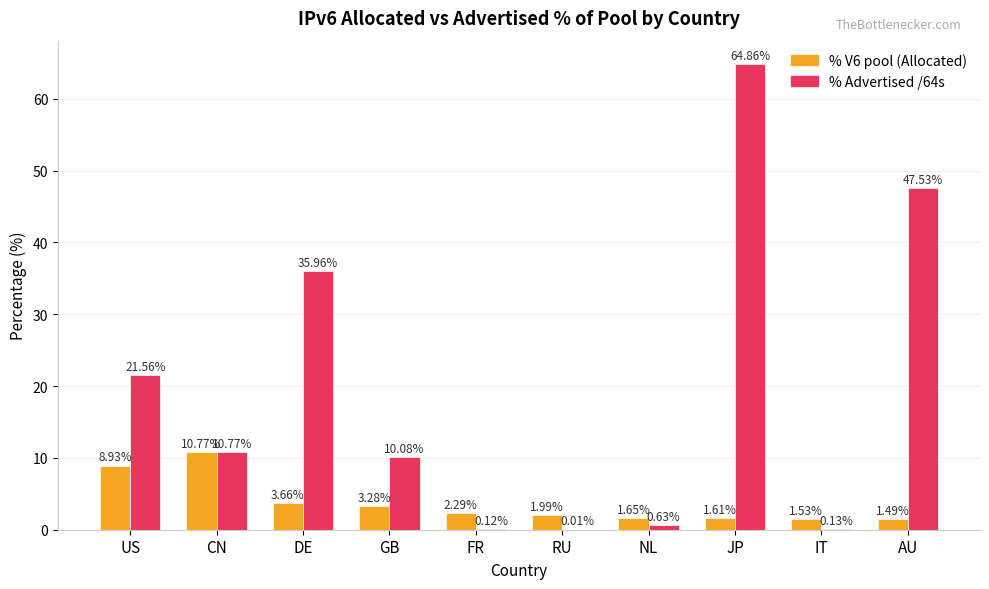

At which label is % Advertised /64s closest to 32?

DE